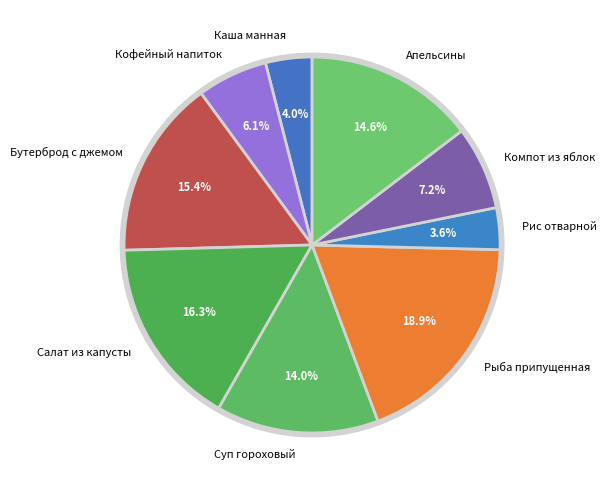

What is the largest slice in the pie chart?

Рыба припущенная